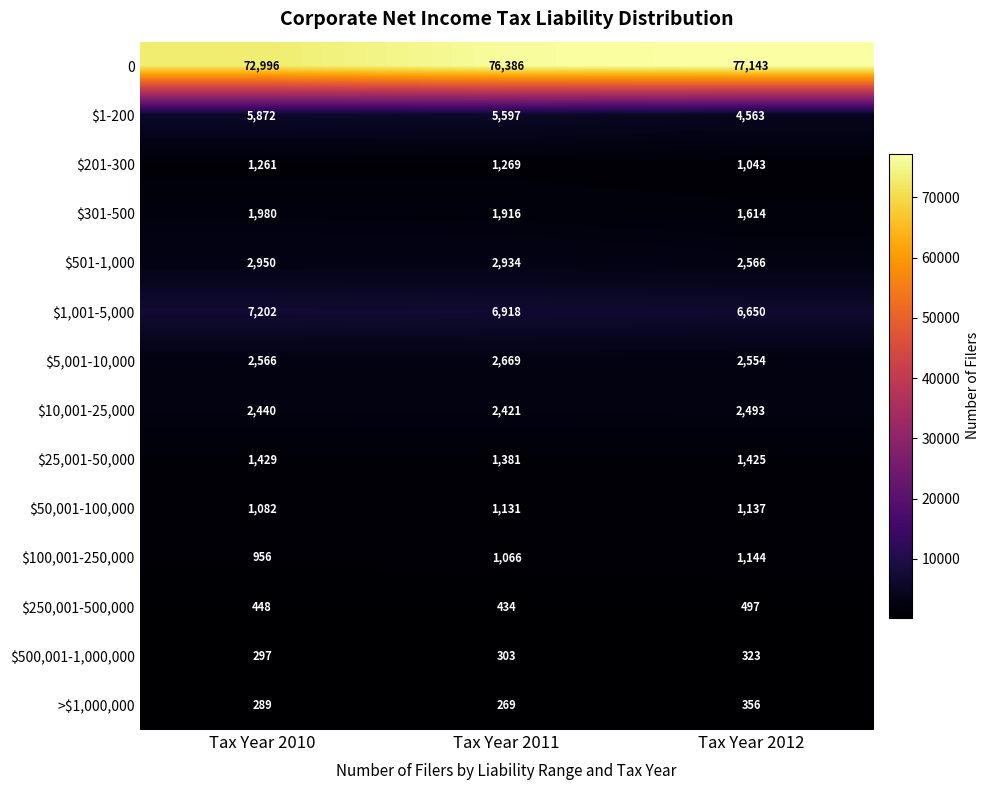

What is the difference between the highest and lowest values at Tax Year 2012?

76820